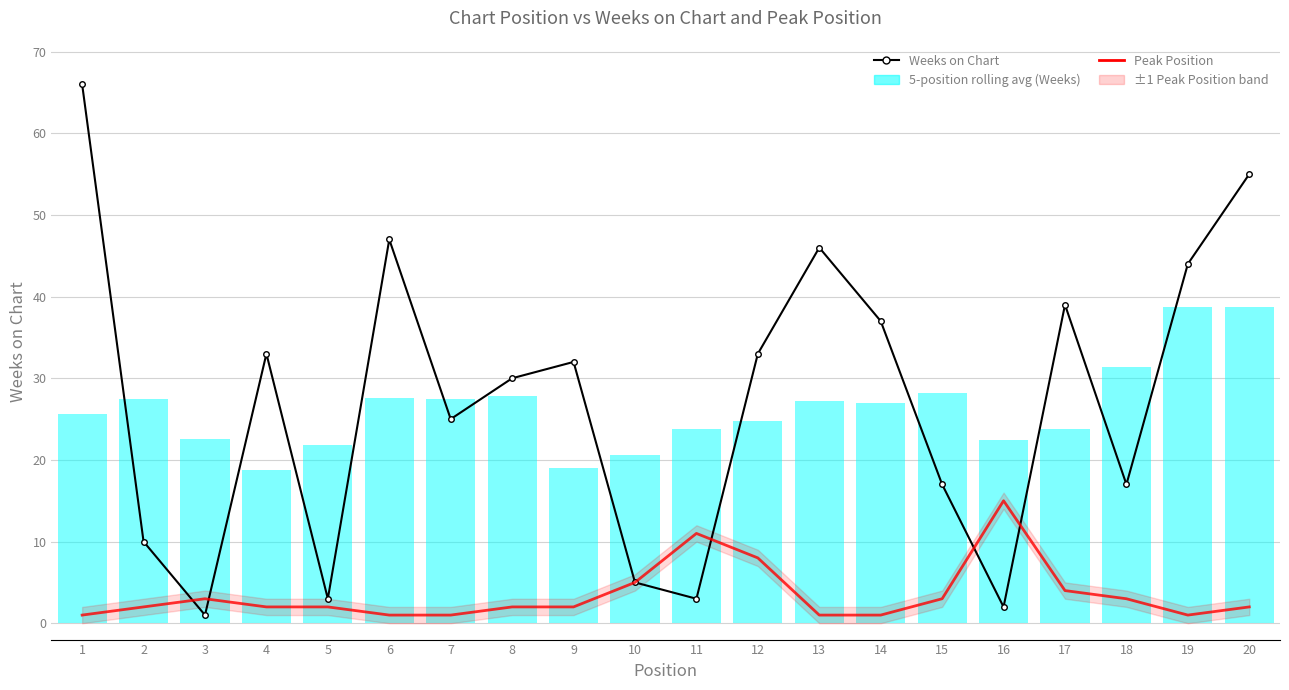

What is the sum of all Peak Position (lower = better) values?

70